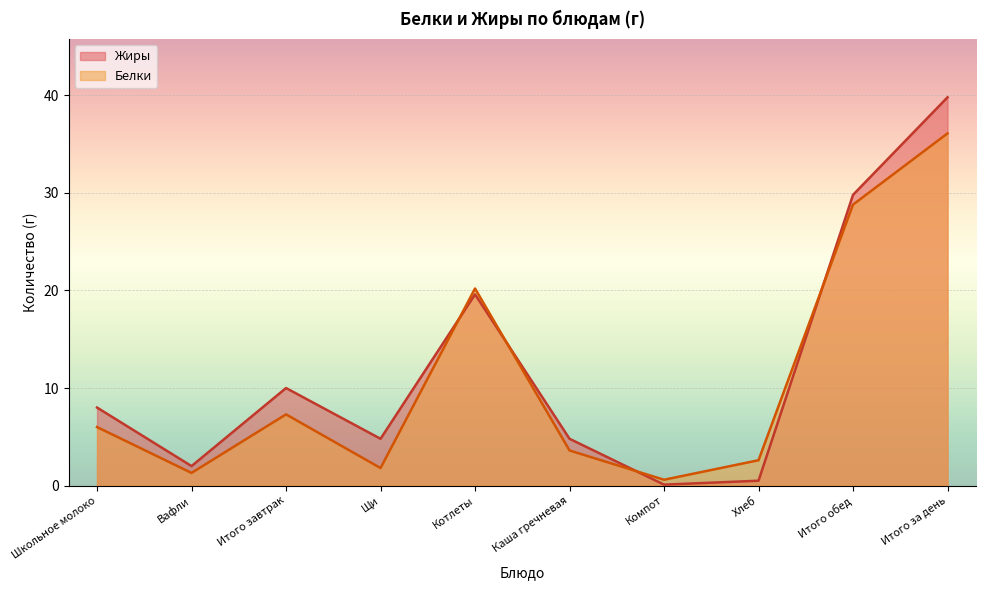

Which series has the widest spread of values?

Жиры